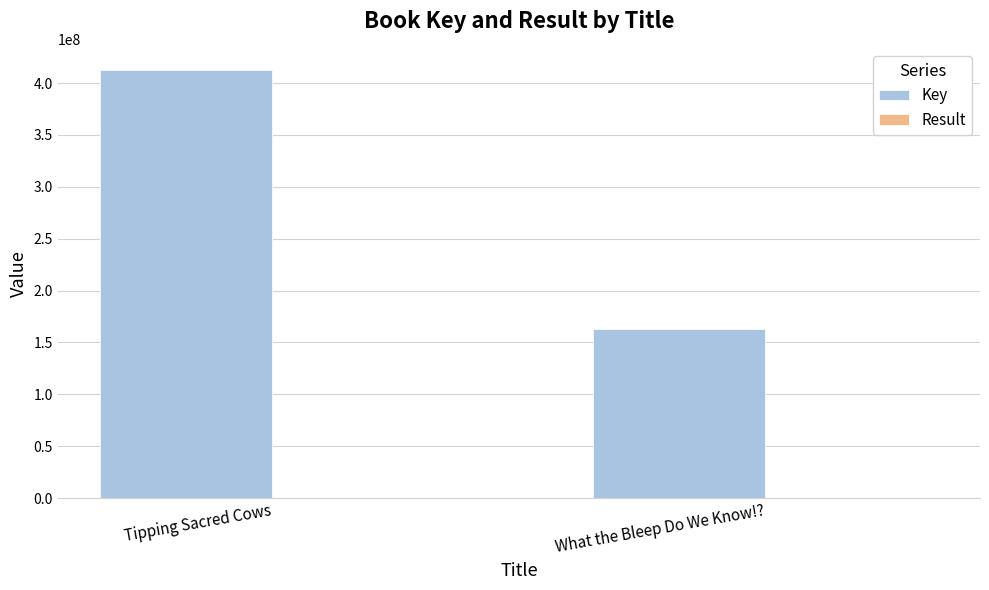

What is the sum of all Key values?

575393051